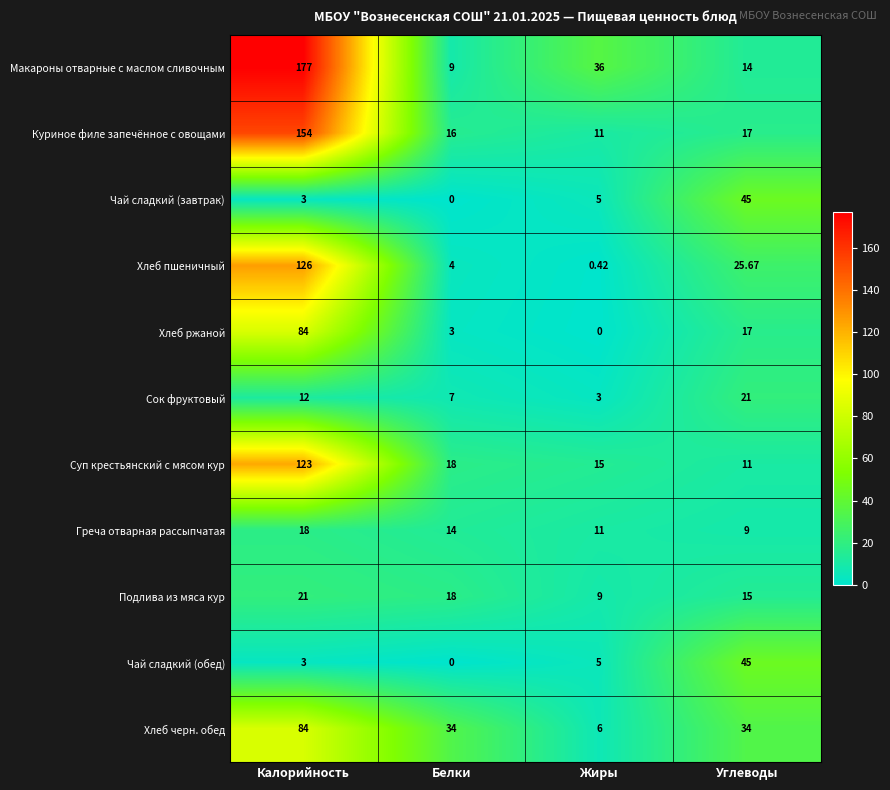

At which label does Макароны отварные с маслом сливочным first exceed 36?

Калорийность